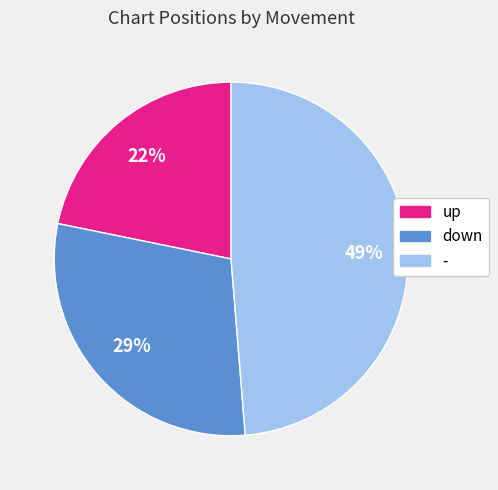

To the nearest percent, what portion does up represent?

22%